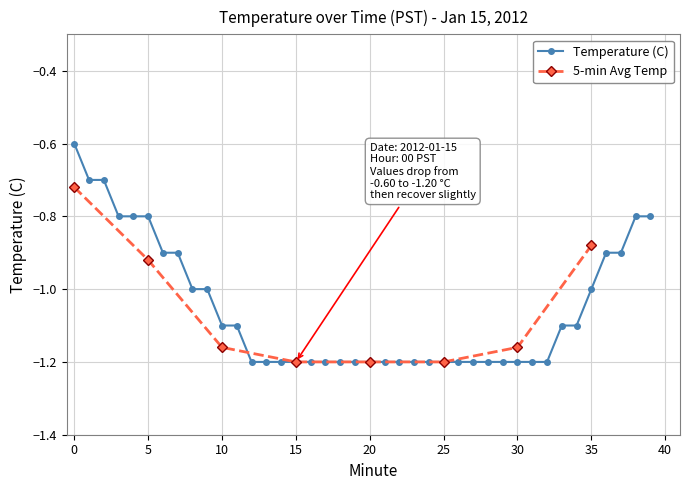

Which has a higher value, 19 or 1?

1